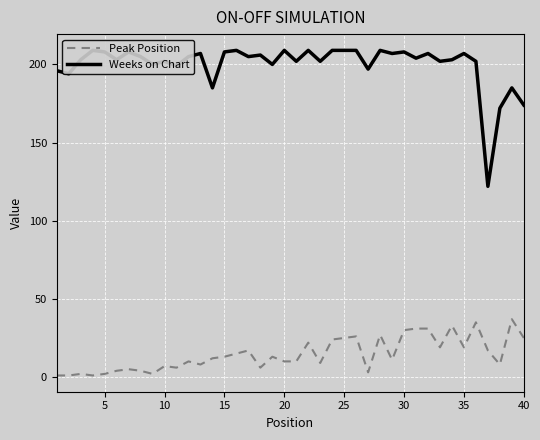

What are all the series names shown in the legend?

Peak Position, Weeks on Chart